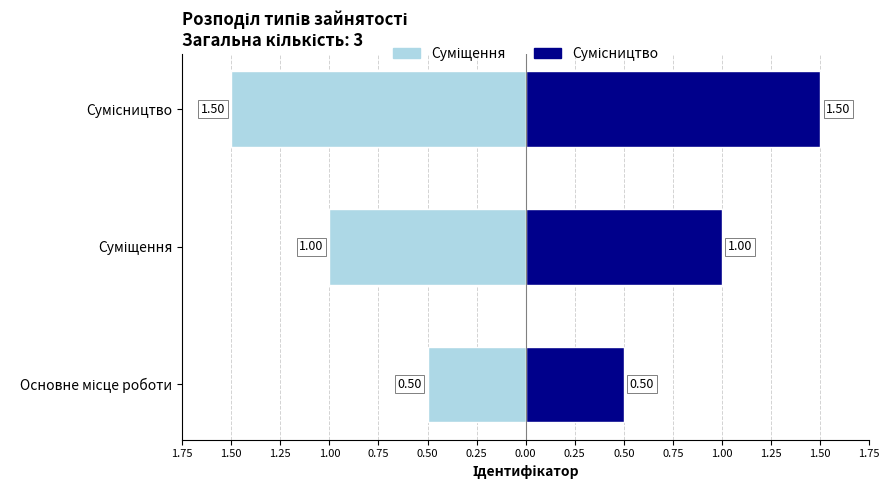

What is the value of the Суміщення bar at the 1st from the left?

-0.5